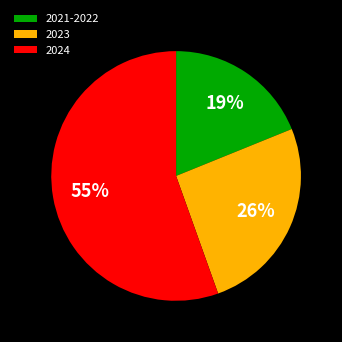

Do 2021-2022 and 2023 together represent more than half of the pie?

No